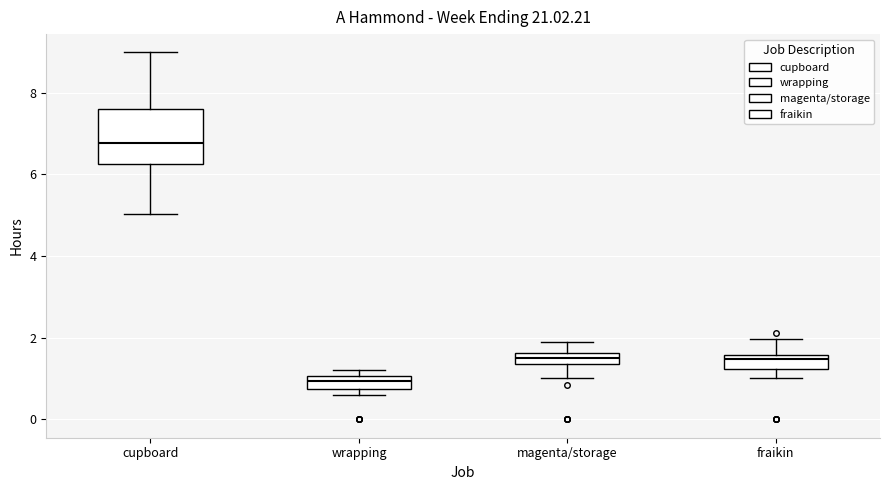

Which box is the tallest, from its lower edge to its upper edge?

cupboard